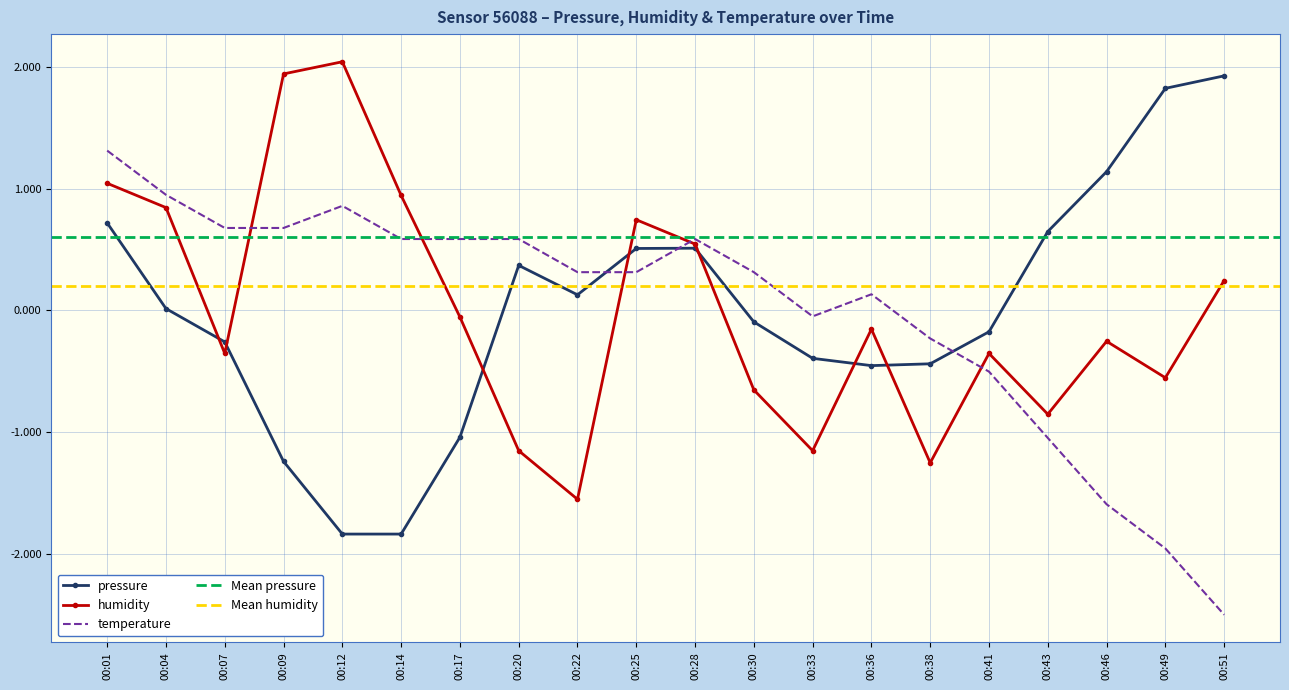

At how many categories does at least one series exceed 0?

17